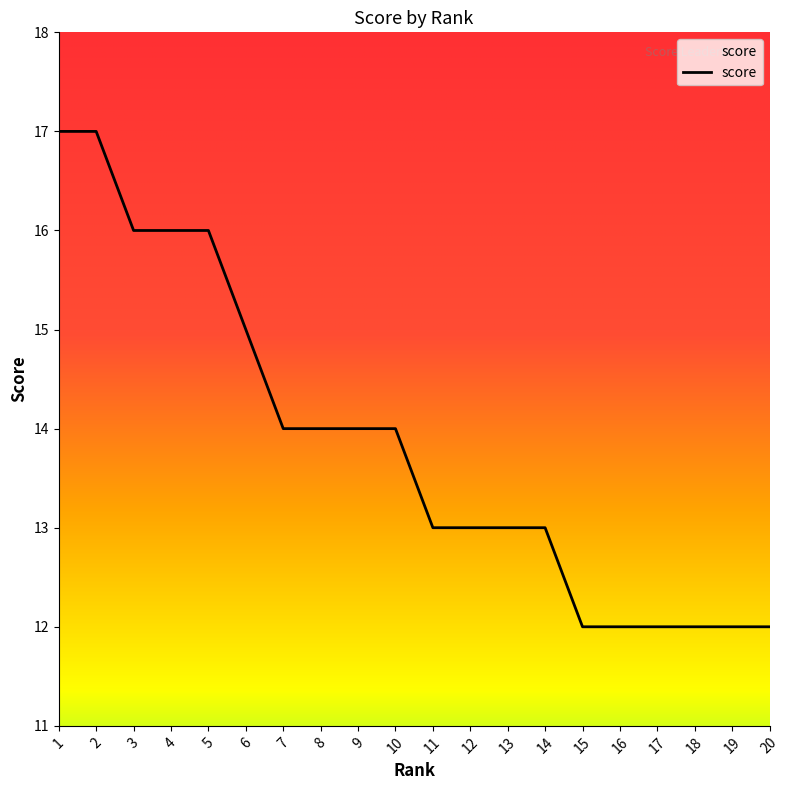

What is the minimum value shown in the chart?

12